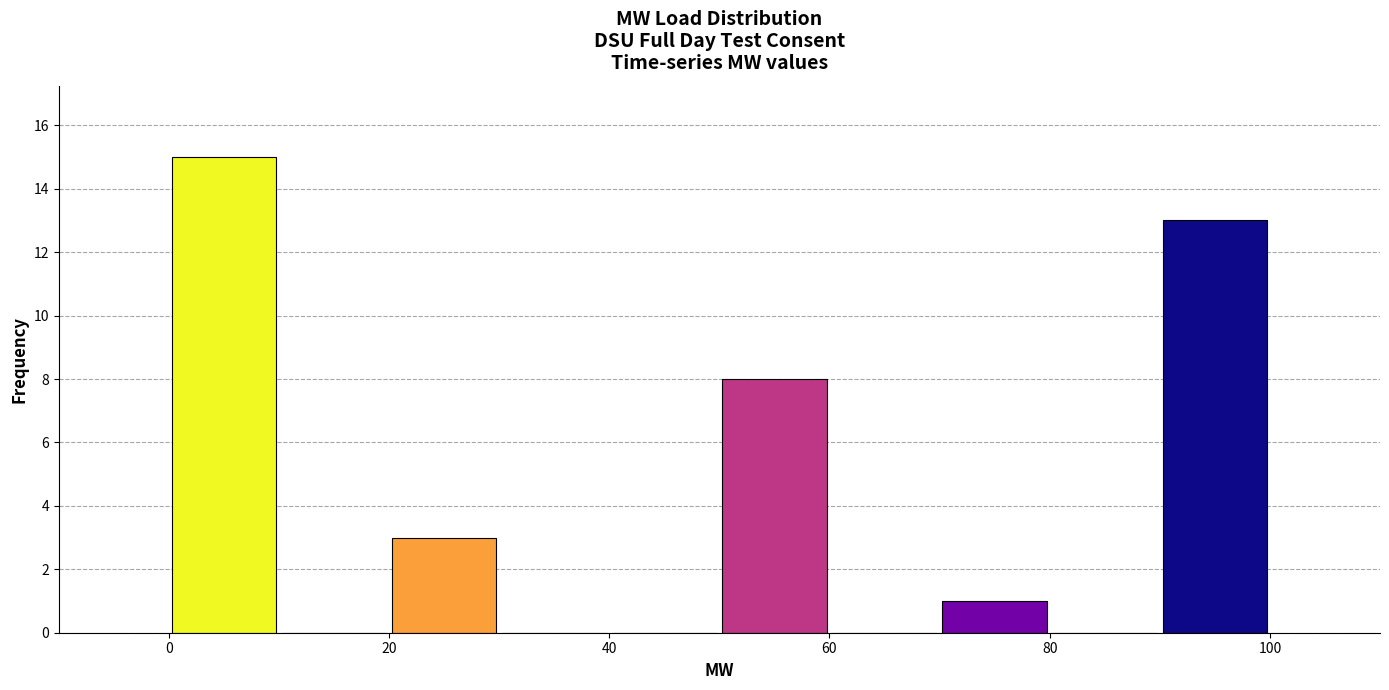

What is the height of the bar covering 0 to 10 on the x-axis? The values are not printed on the chart, so give them approximately, as read against the axis.

15